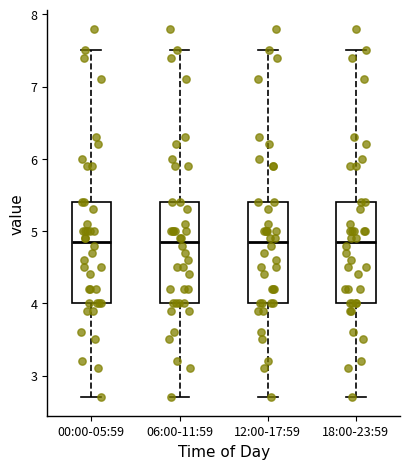

Reading left to right, read every box against the y-axis: the position of its median line, the range the box covers, and the ends of its whiskers. The values are not printed on the chart, so give them approximately, as read against the axis.

00:00-05:59: median 4.9, box 4.0 to 5.4, whiskers 2.7 to 7.5
06:00-11:59: median 4.9, box 4.0 to 5.4, whiskers 2.7 to 7.5
12:00-17:59: median 4.9, box 4.0 to 5.4, whiskers 2.7 to 7.5
18:00-23:59: median 4.9, box 4.0 to 5.4, whiskers 2.7 to 7.5